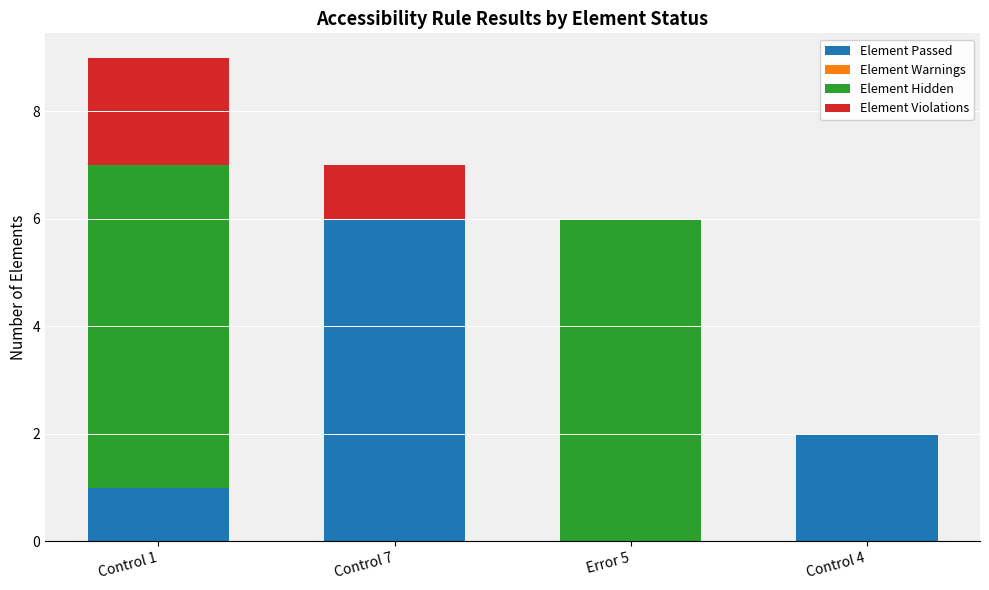

Are the bars grouped side by side (vs. stacked)?

No